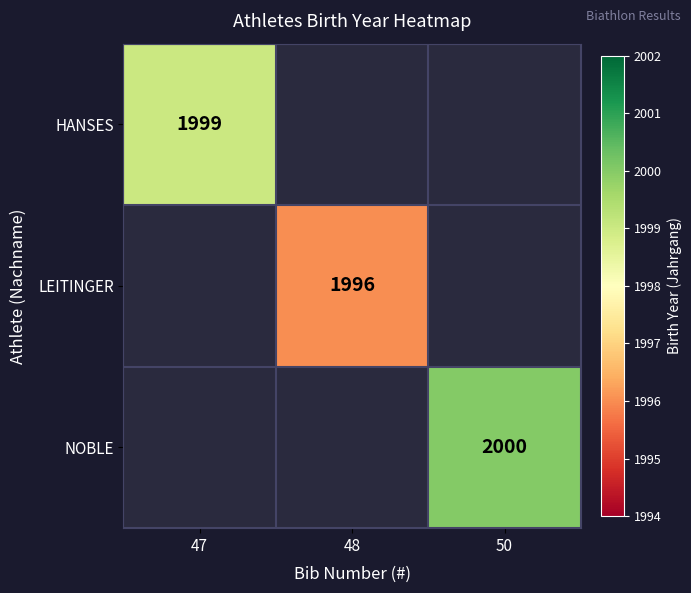

True or false: LEITINGER has a value of 2760 at 48.

False